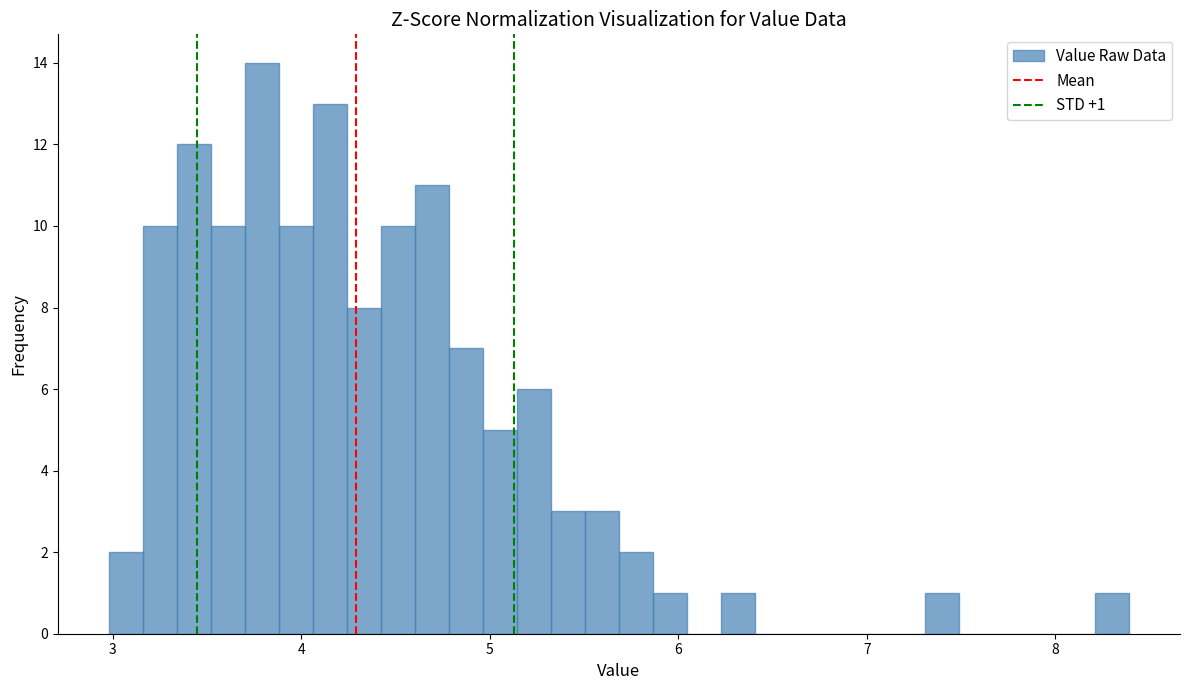

Read against the x-axis, roughly where is the centre of the tallest bar?

3.8